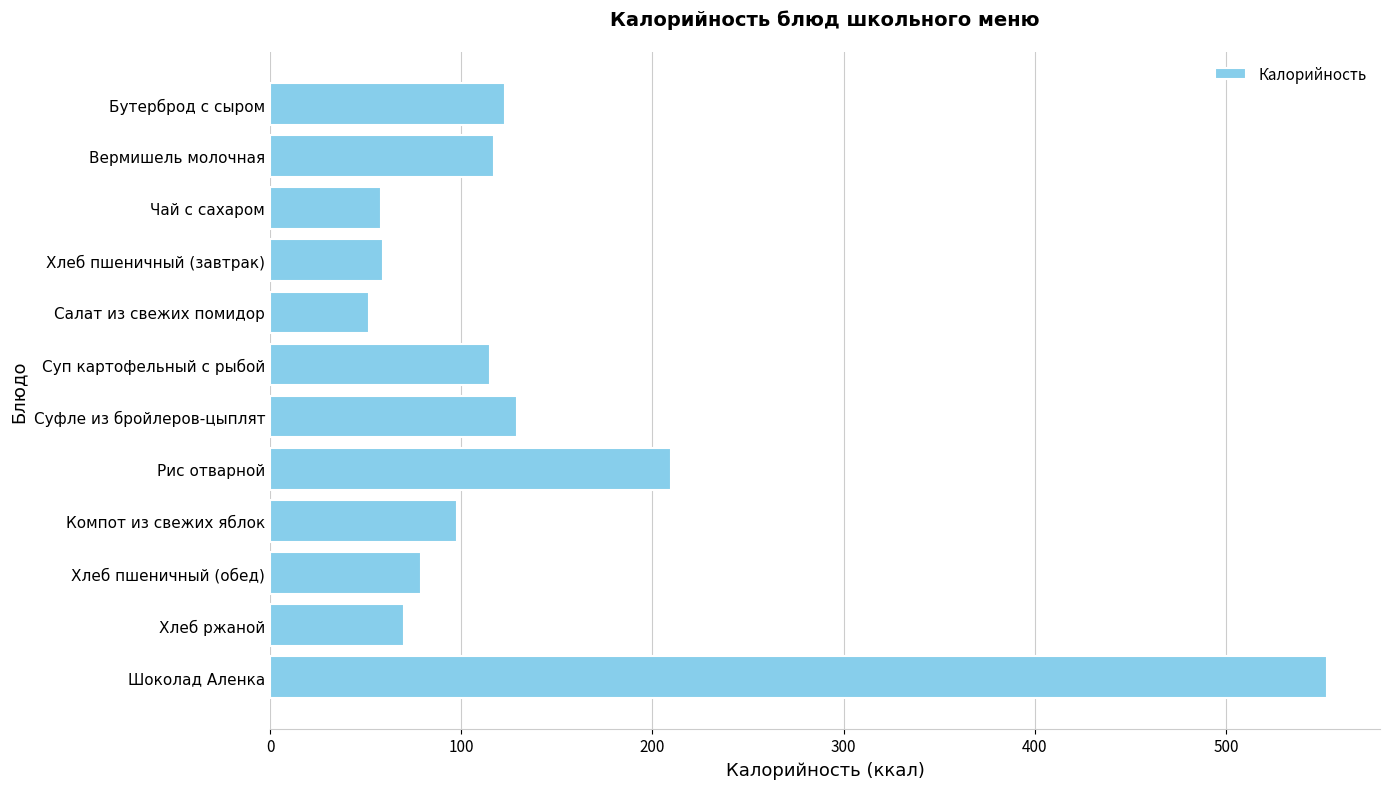

What is the difference between the second highest and second lowest values?

152